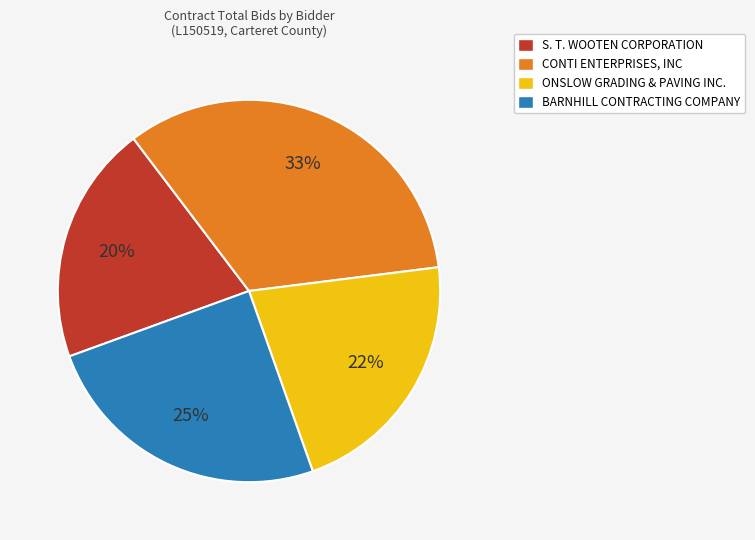

Approximately how many times larger is the value at CONTI ENTERPRISES, INC compared to BARNHILL CONTRACTING COMPANY?

1.3